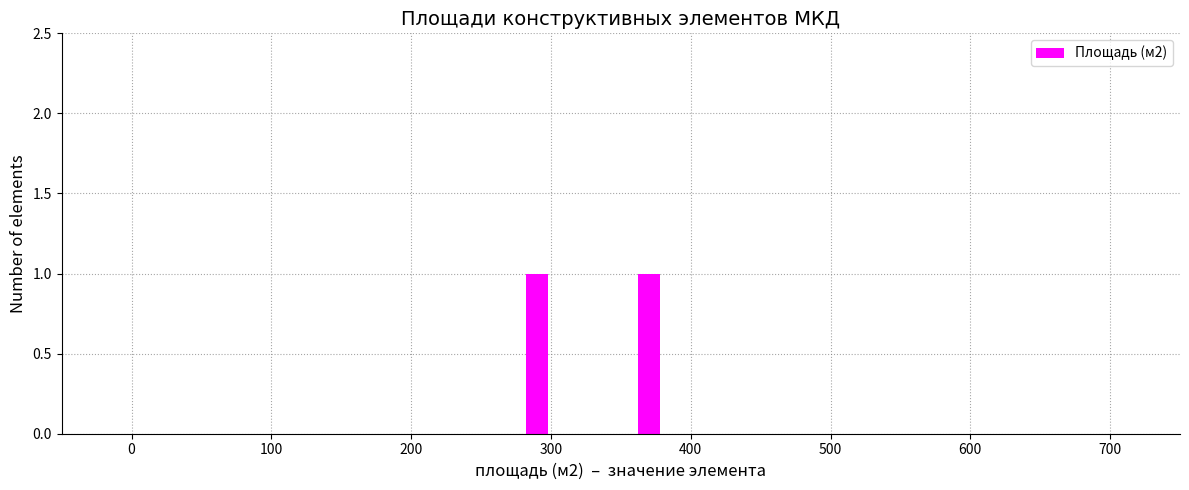

Reading left to right, transcribe this chart: for each bar, give the range it covers on the x-axis and its height. The values are not printed on the chart, so give them approximately, as read against the axis.

-50 to -10: 0
-10 to 30: 0
30 to 70: 0
70 to 110: 0
110 to 150: 0
150 to 190: 0
190 to 230: 0
230 to 270: 0
270 to 310: 1
310 to 350: 0
350 to 390: 1
390 to 430: 0
430 to 470: 0
470 to 510: 0
510 to 550: 0
550 to 590: 0
590 to 630: 0
630 to 670: 0
670 to 710: 0
710 to 750: 0